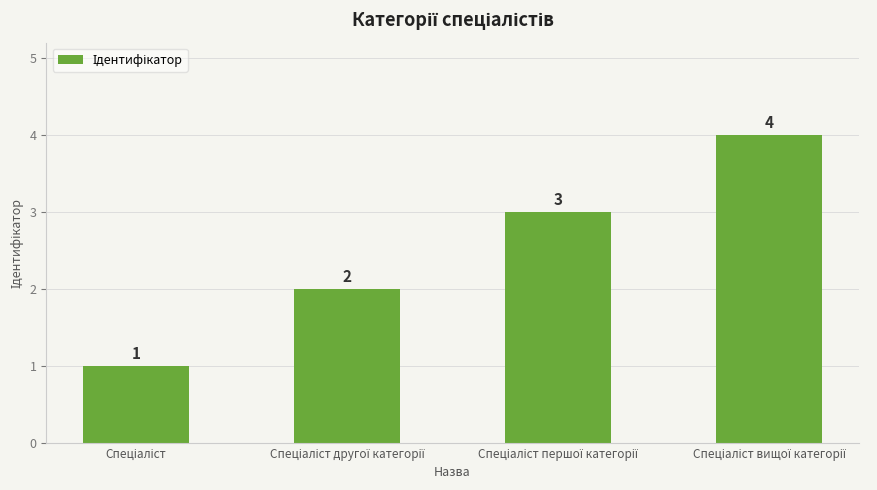

What is the value of the 1st bar from the left?

1